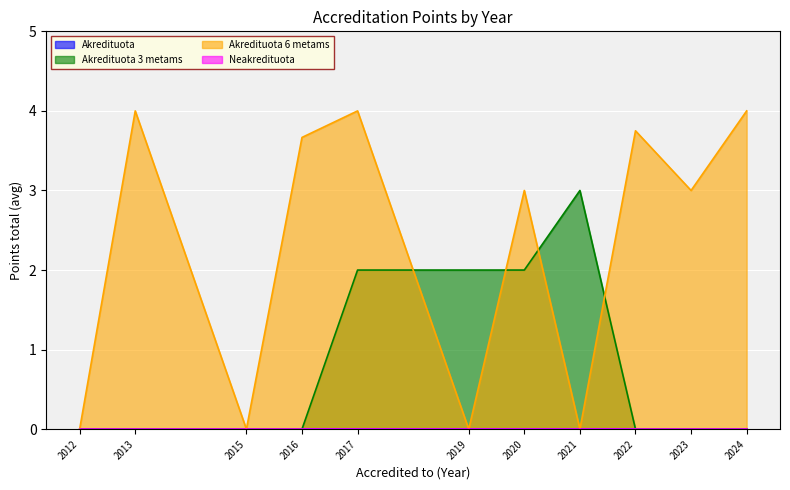

What are all the series names shown in the legend?

Akredituota, Akredituota 3 metams, Akredituota 6 metams, Neakredituota